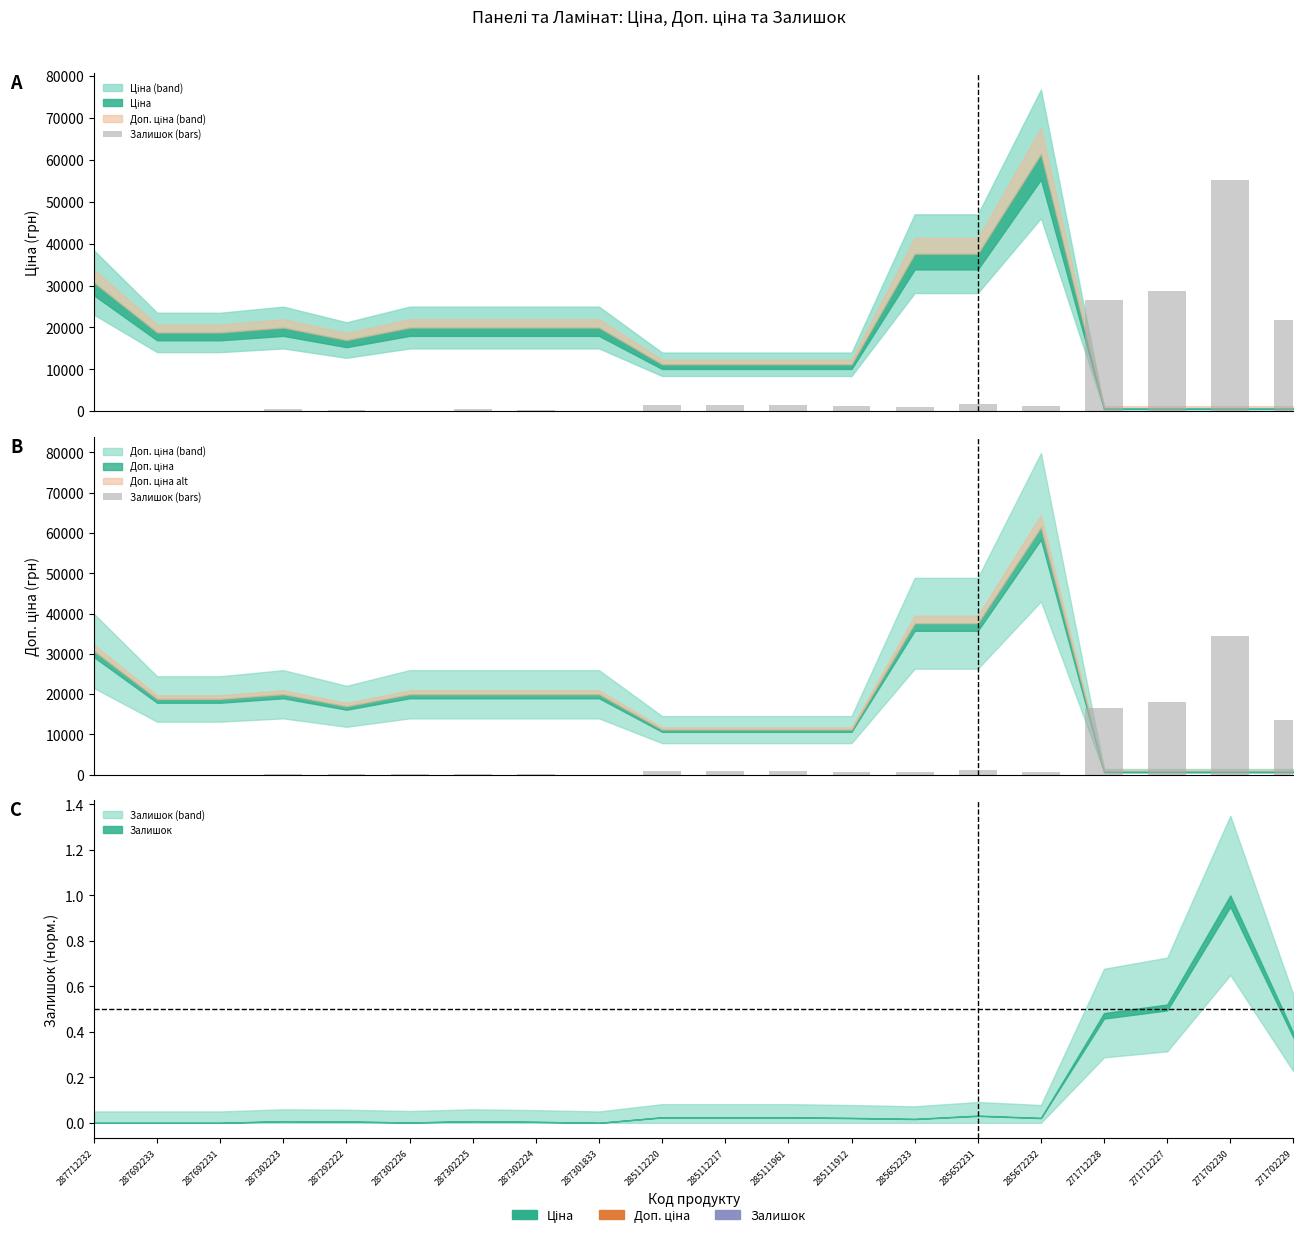

Read the value at 287302223.

250